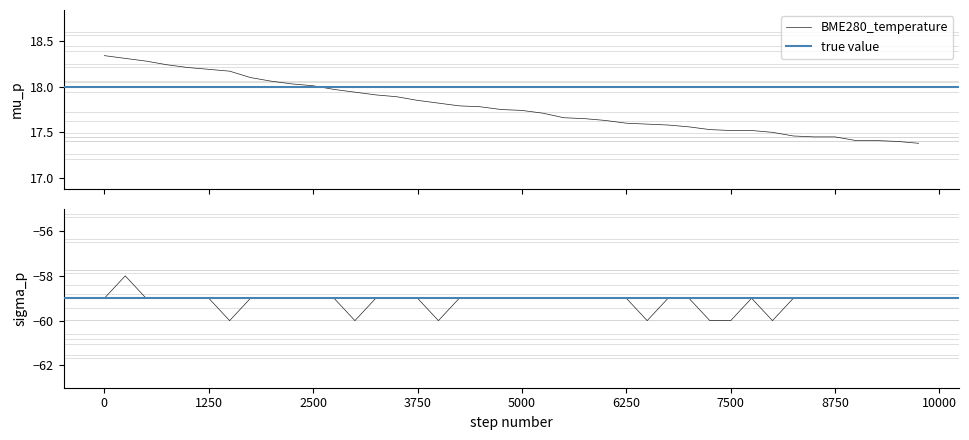

Is it true that BME280_temperature equals 28.4 at 27?

False